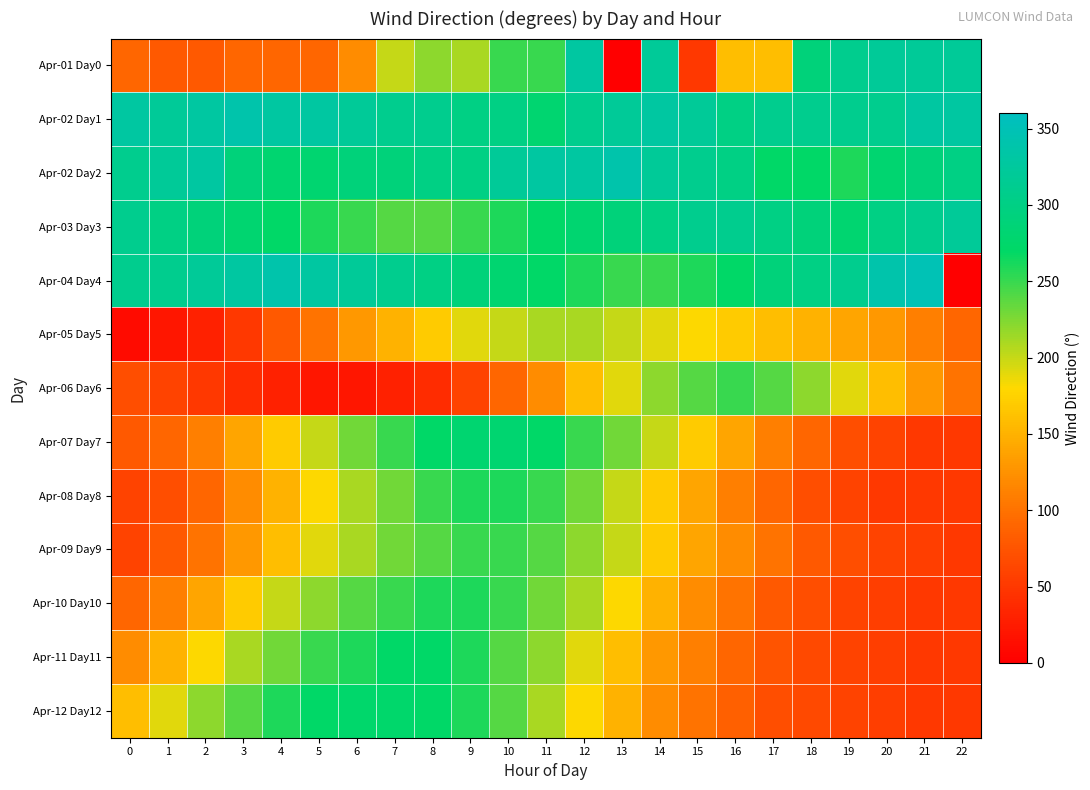

How many distinct data groups are displayed?

13